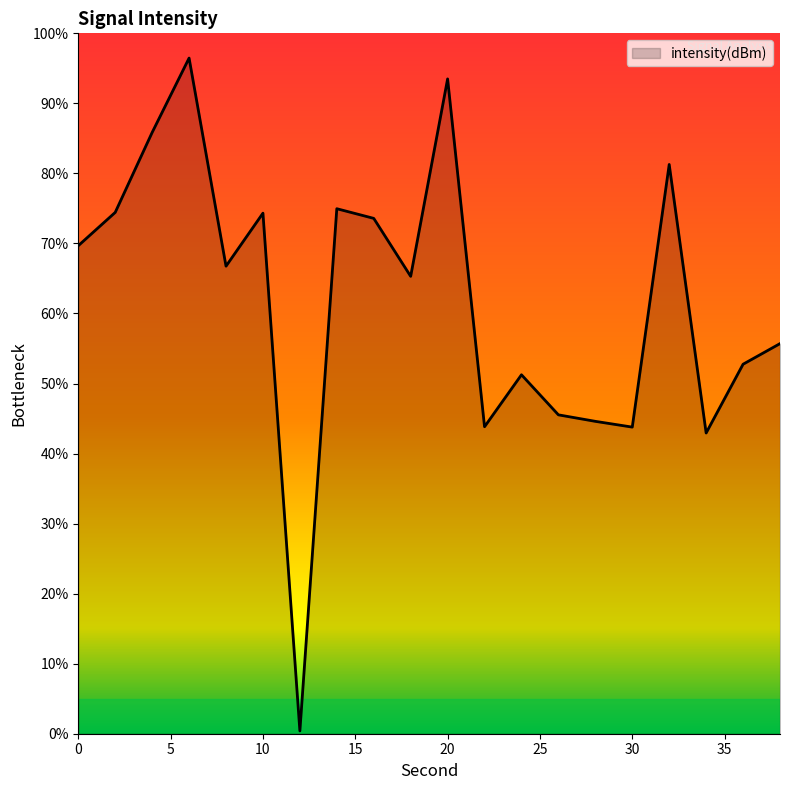

What is the maximum value shown in the chart?

96.5